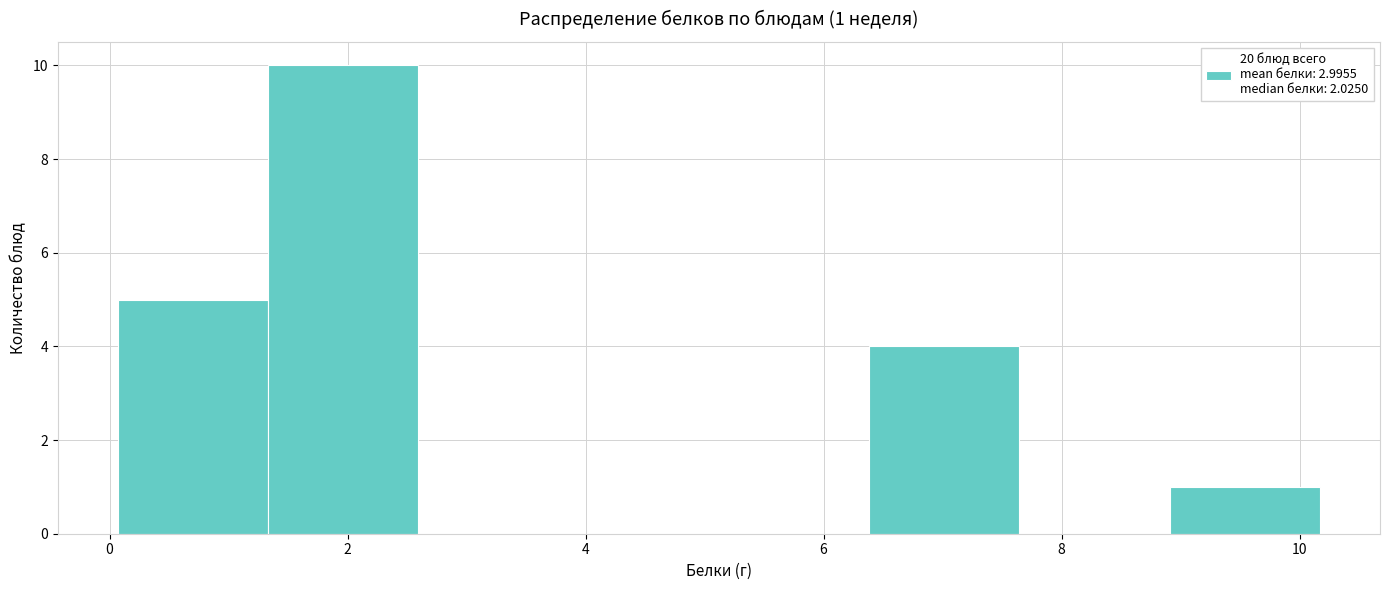

Which range on the x-axis has the tallest bar?

1.4 to 2.6